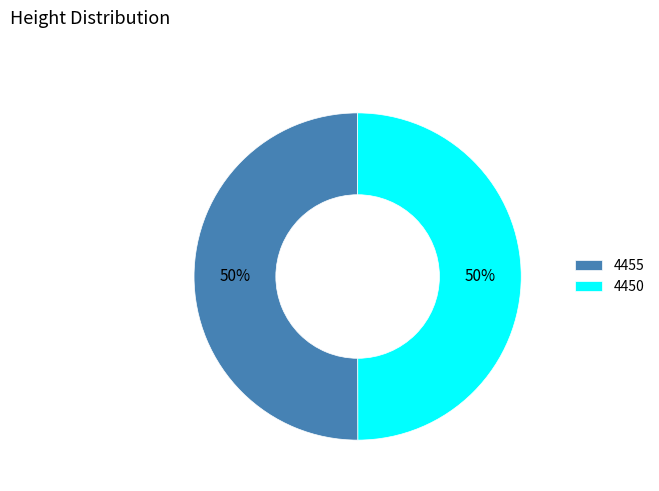

Approximately how many times larger is the value at 4450 compared to 4455?

1.0